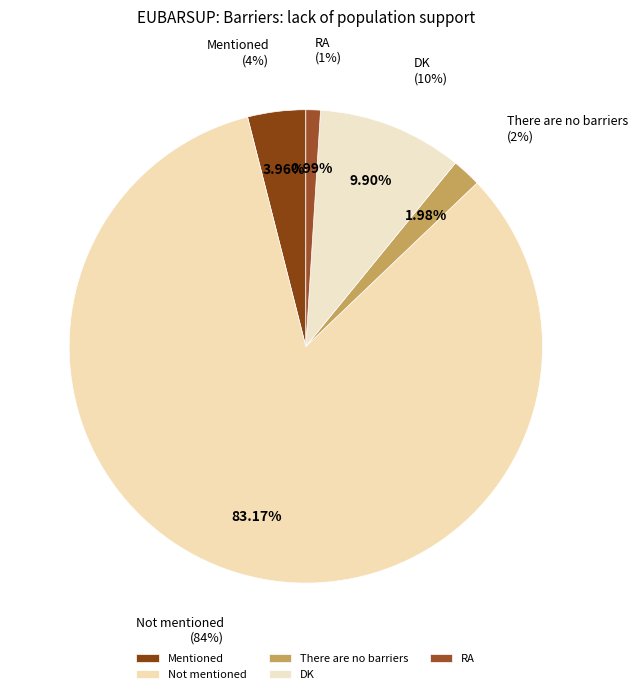

Which slice is the largest?

Not mentioned